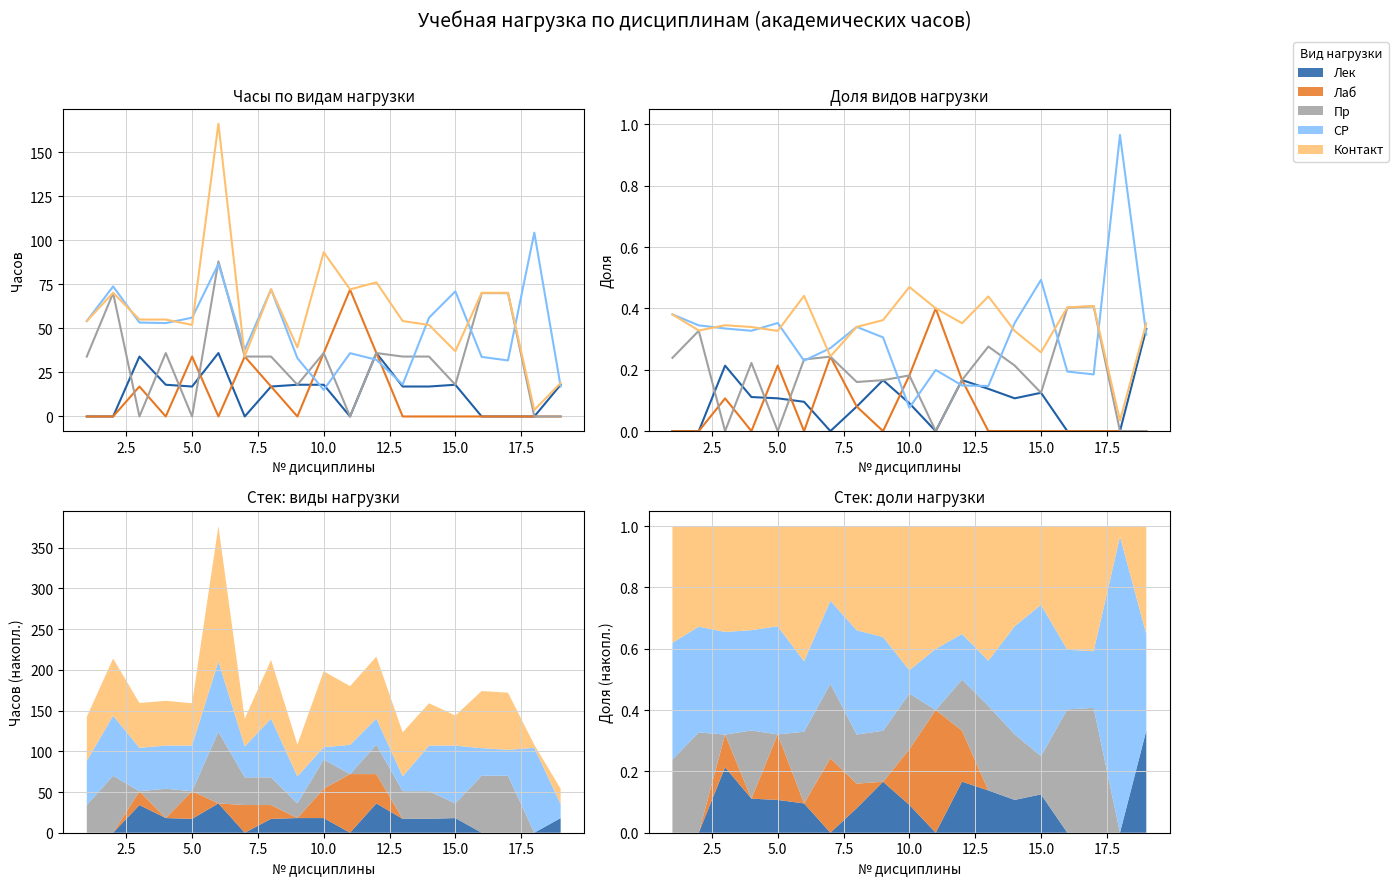

How many interior local peaks does the Лаб series have?

4